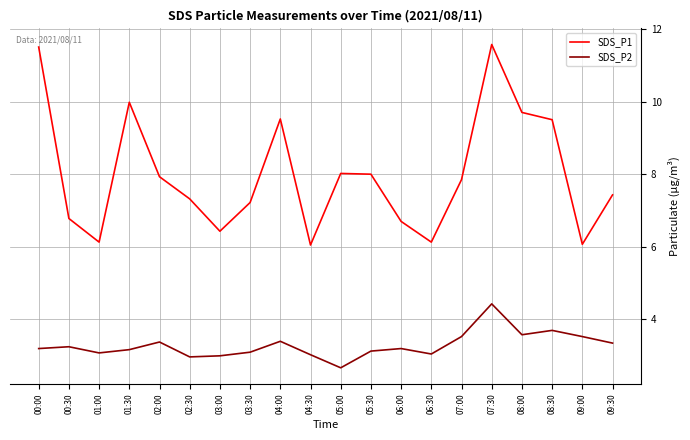

True or false: SDS_P1 has a value of 8.0 at 05:30.

True